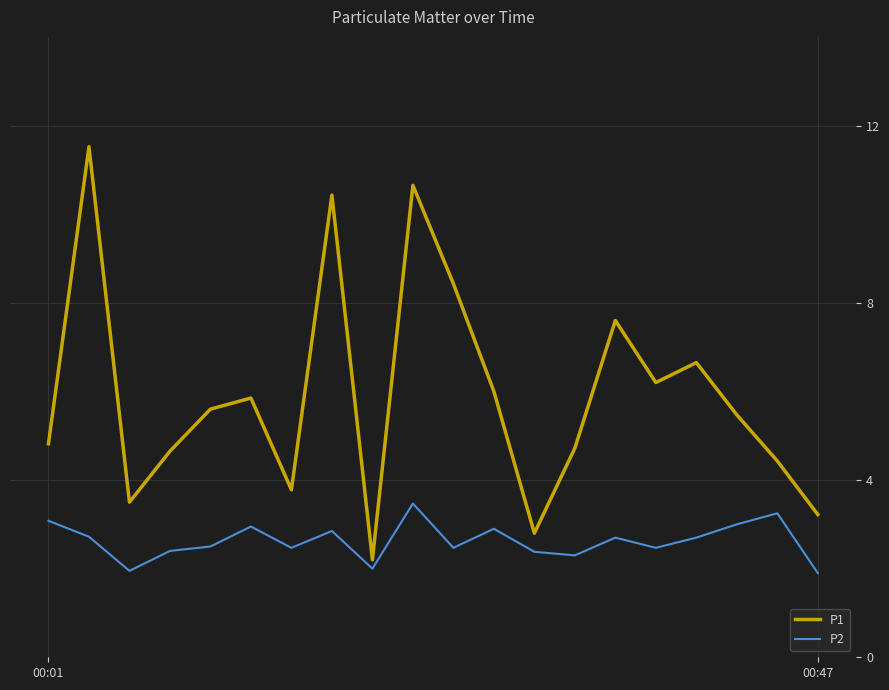

What is the highest value of the P2 series?

3.5